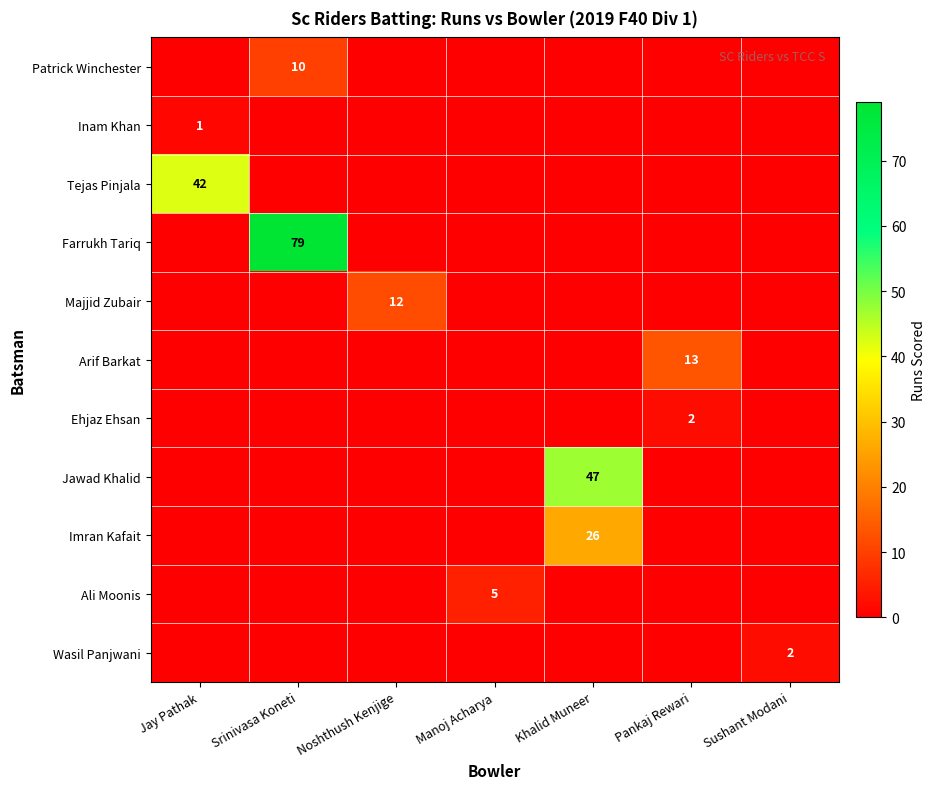

What is the spread (max minus min) of values at Pankaj Rewari?

13